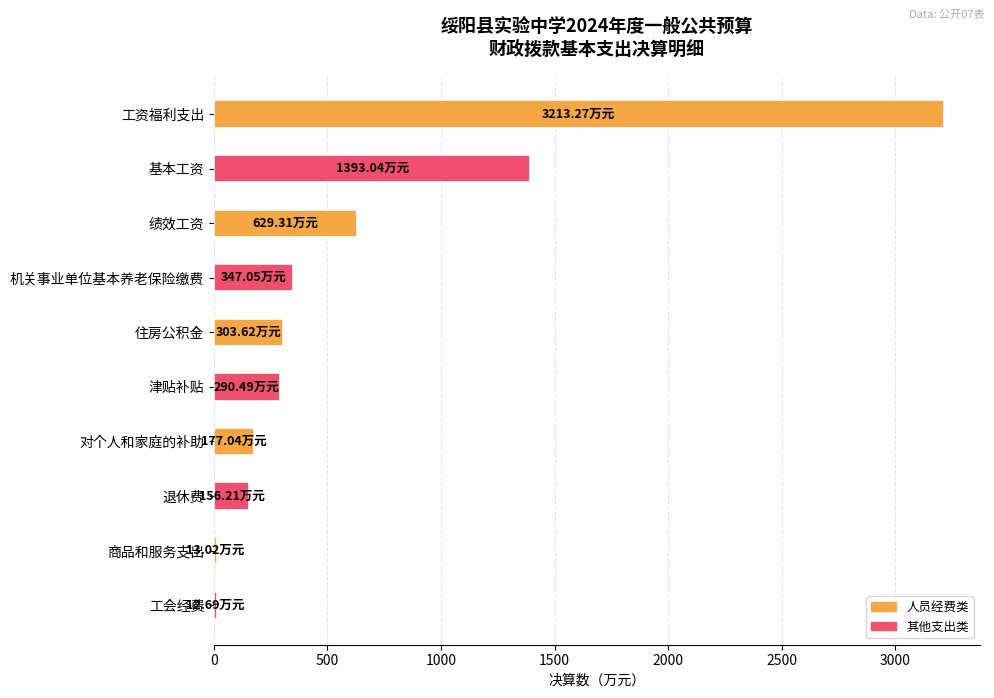

What is the ratio of the value at 退休费 to the value at 津贴补贴?

0.5